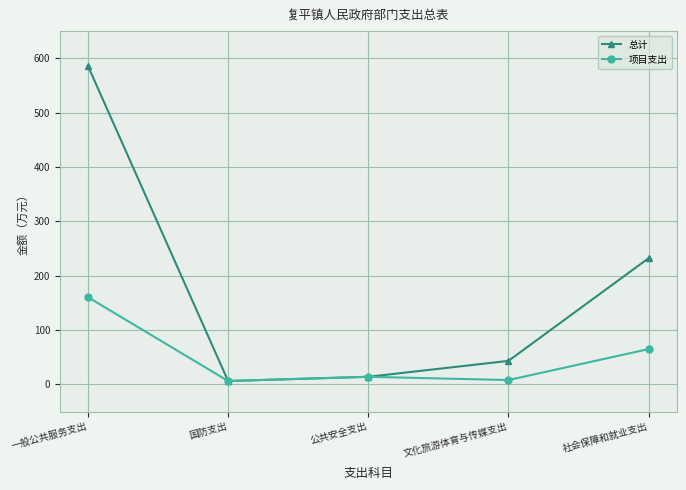

What is the total value across all series at 社会保障和就业支出?

297.0